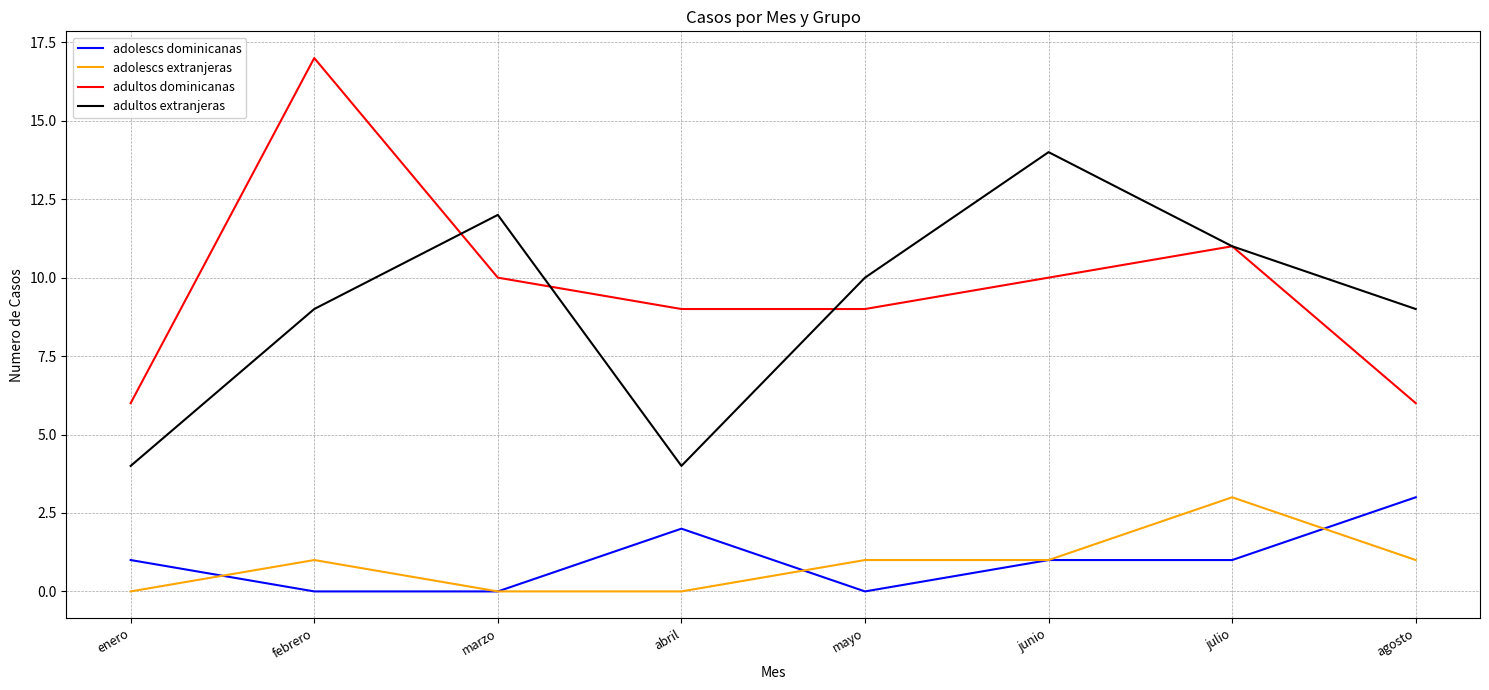

What is the total value across all series at junio?

26